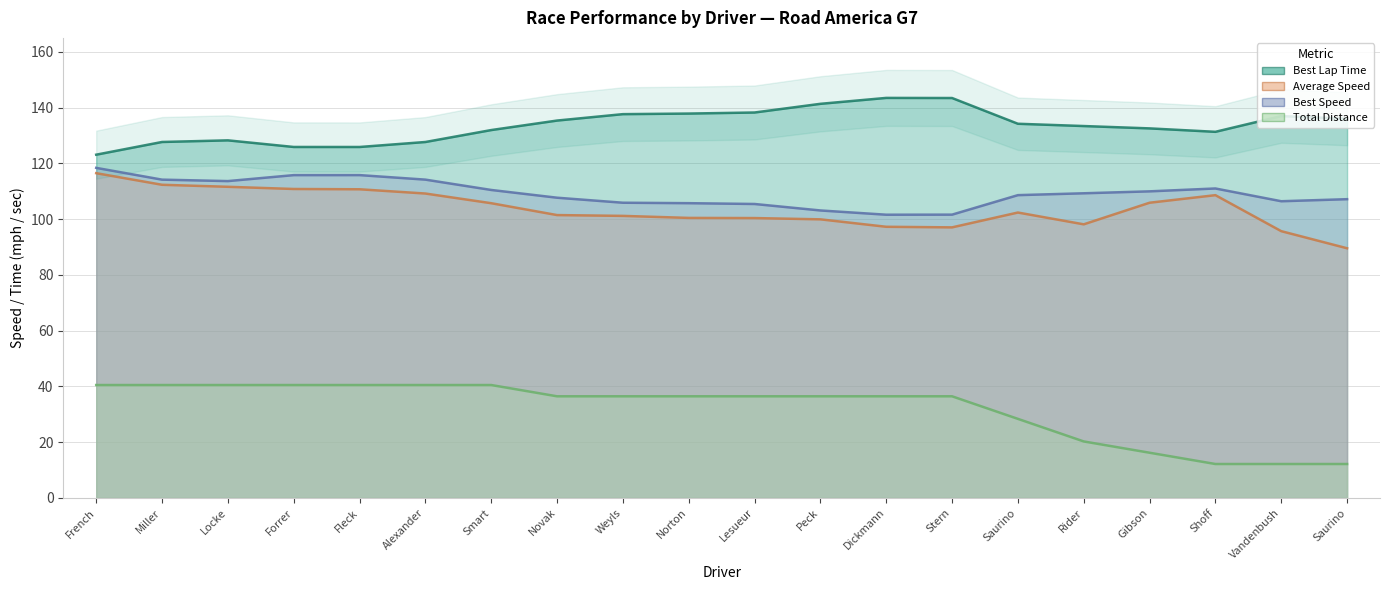

Which series has the largest total across all categories?

Best Lap Time